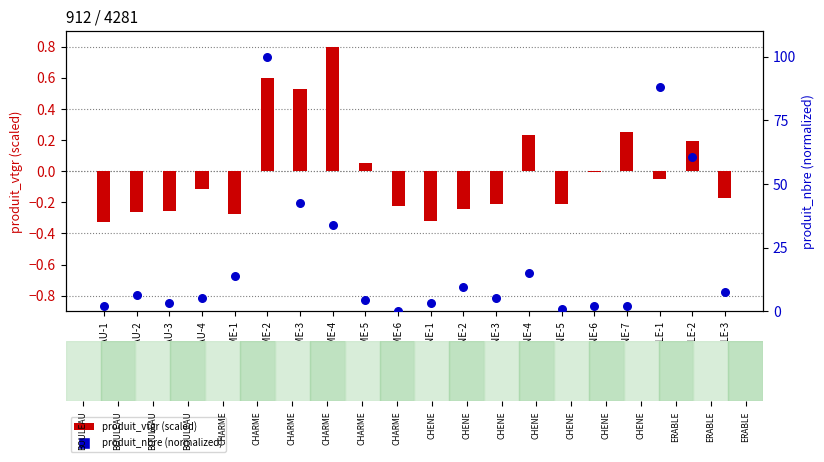

What are all the series names shown in the legend?

produit_vtgr (scaled), produit_nbre (normalized)